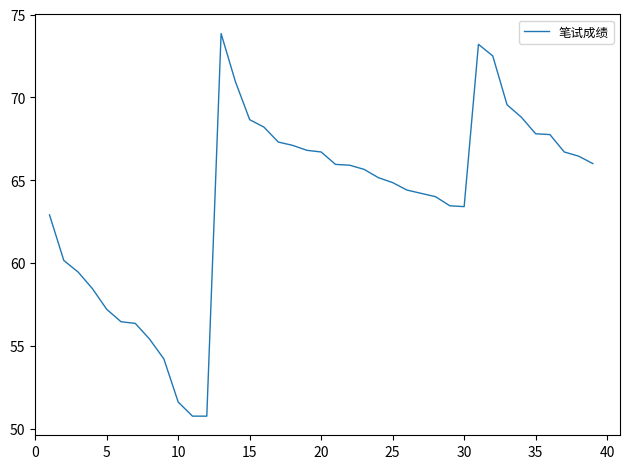

How many lines are shown in the chart?

1